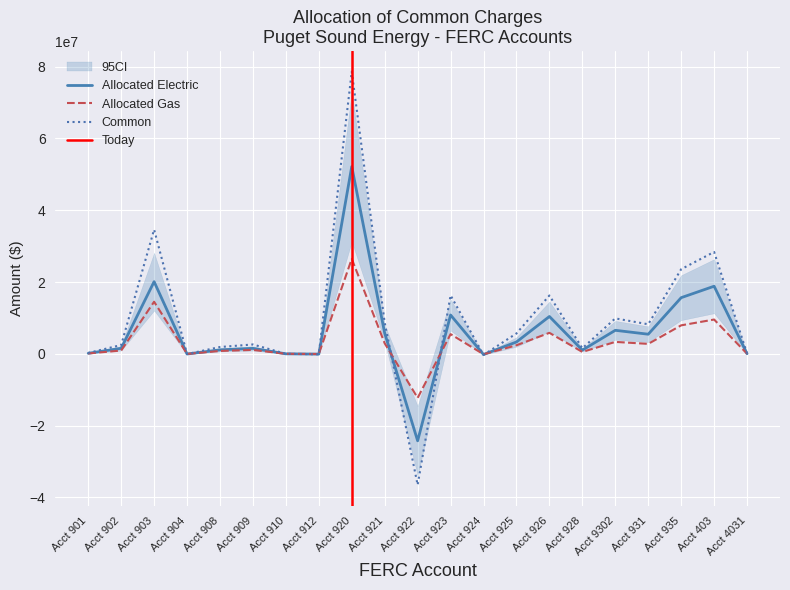

What is the minimum value for Allocated Electric?

-24231153.3